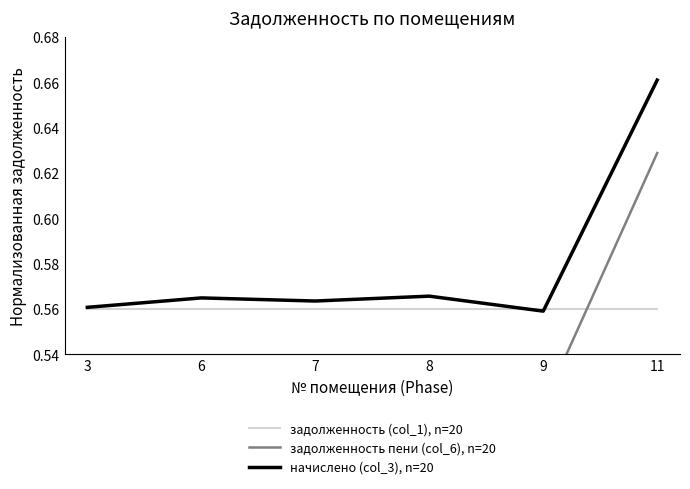

Reading left to right, list all the values displayed in this chart.

задолженность (col_1), n=20: 0.6	0.6	0.6	0.6	0.6	0.6
задолженность пени (col_6), n=20: 0.5	0.5	0.5	0.5	0.5	0.6
начислено (col_3), n=20: 0.6	0.6	0.6	0.6	0.6	0.7